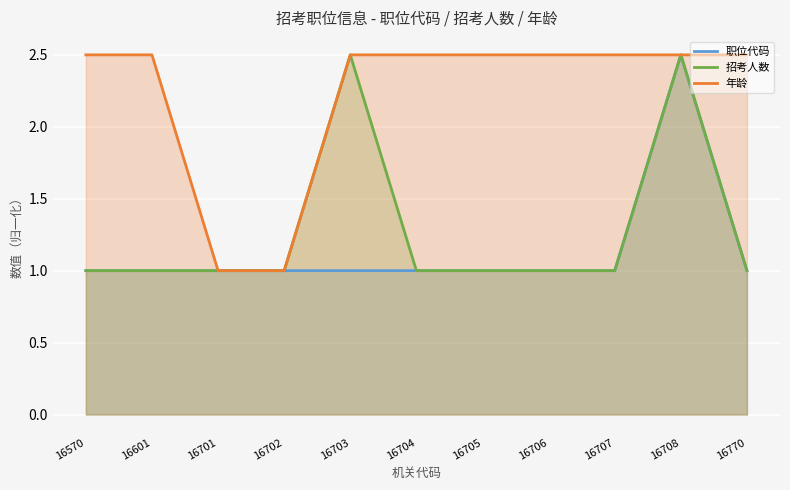

True or false: 年龄 and 招考人数 intersect in this chart.

False